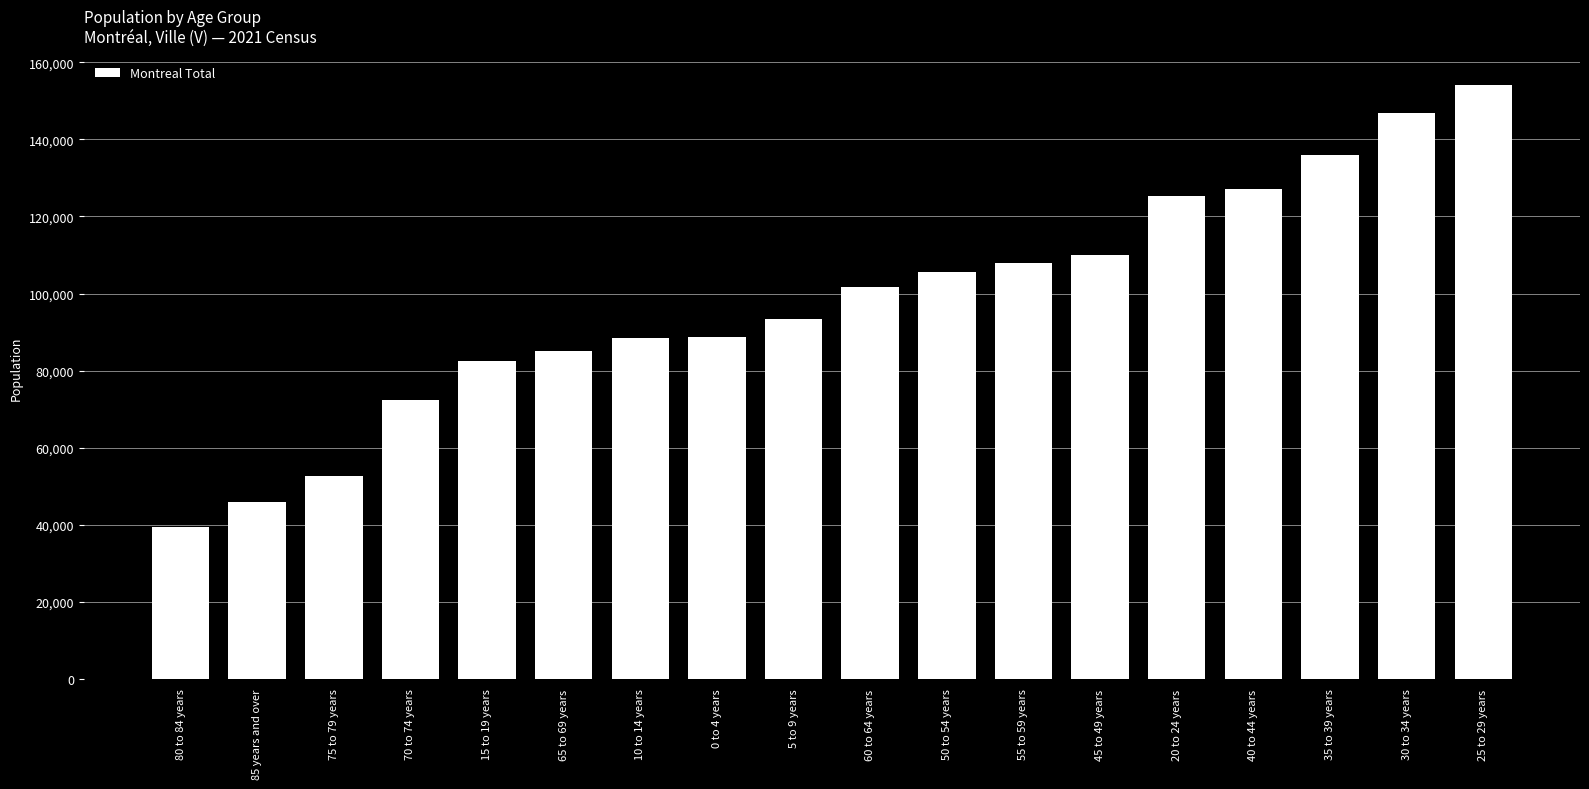

What is the sum of the values at 50 to 54 years and 30 to 34 years?

252400